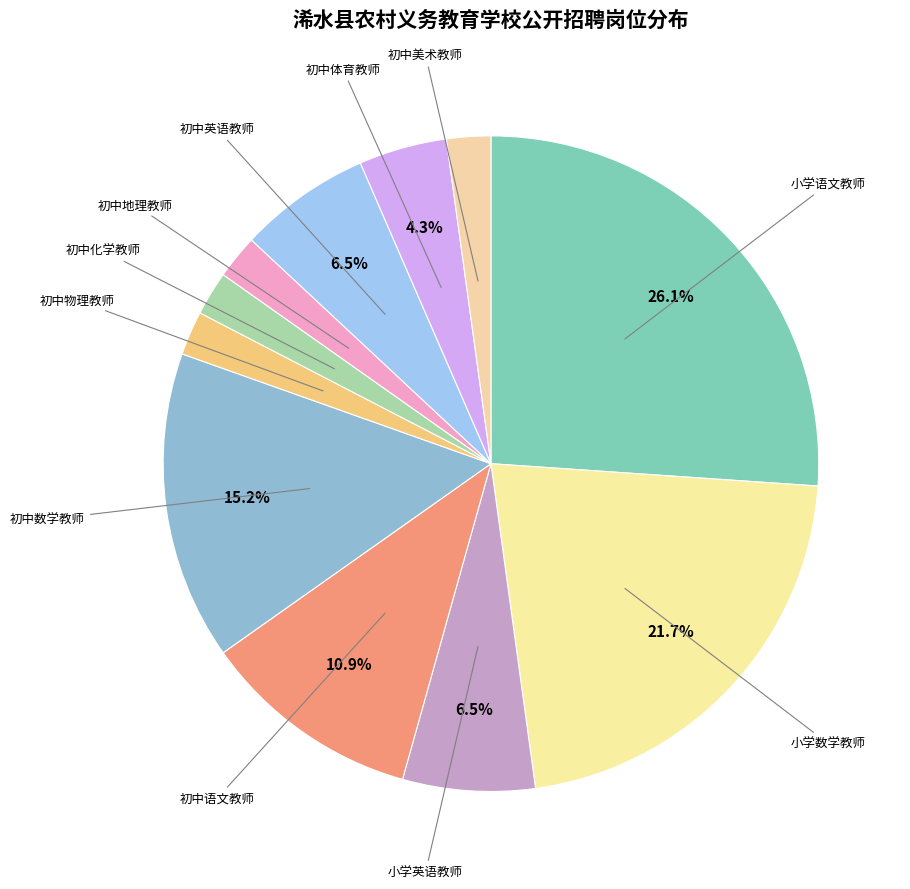

Does 小学语文教师 account for over 50% of the chart?

No